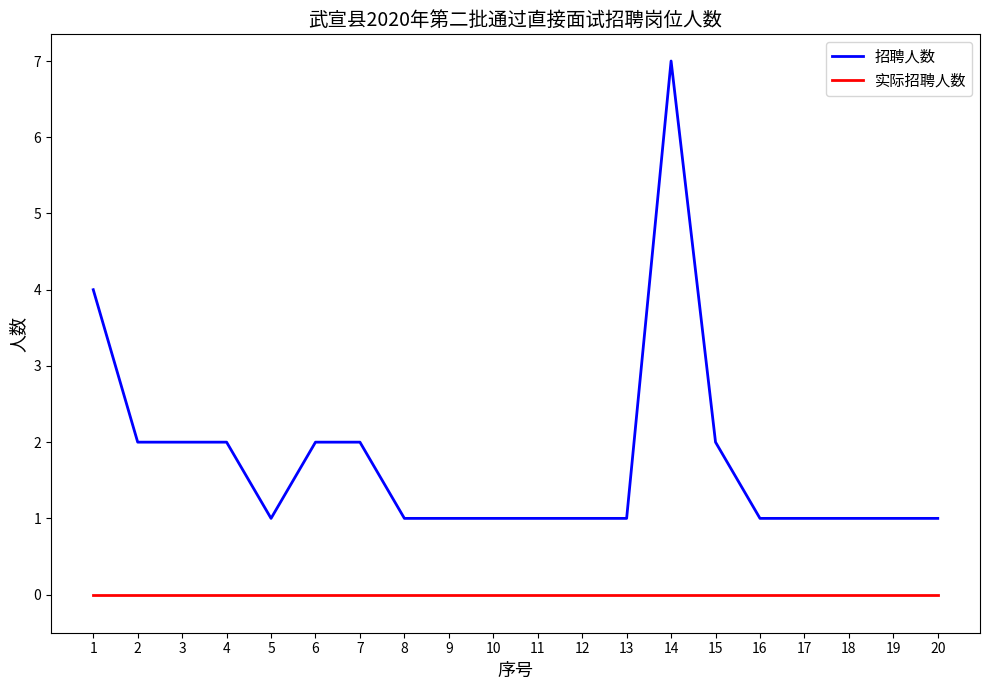

What is the difference between the maximum and minimum values in the 招聘人数 series?

6